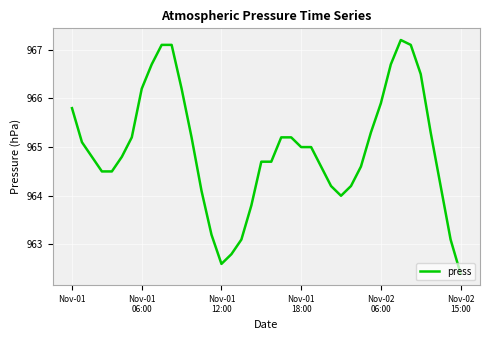

What is the maximum value shown in the chart?

967.2